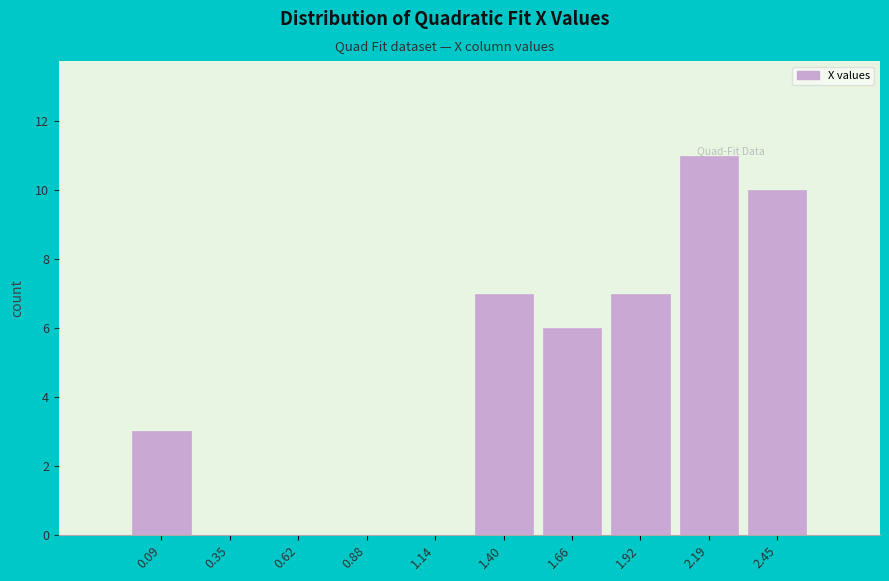

Reading left to right, list every bar in this chart as the range it spans on the x-axis followed by its height. Neither the bar edges nor the heights are printed on the chart, so give them approximately, as read against the axes.

-0.05 to 0.20: 3
0.20 to 0.50: 0
0.50 to 0.75: 0
0.75 to 1.00: 0
1.00 to 1.25: 0
1.25 to 1.55: 7
1.55 to 1.80: 6
1.80 to 2.05: 7
2.05 to 2.30: 11
2.30 to 2.60: 10